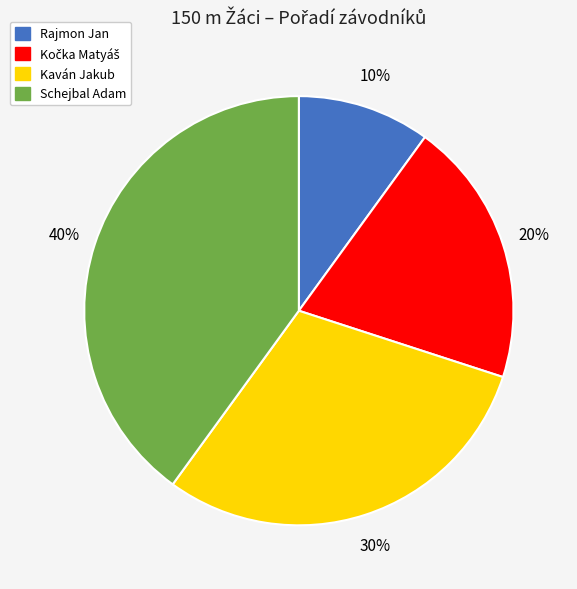

To the nearest percent, what percentage of the pie is Rajmon Jan?

10%